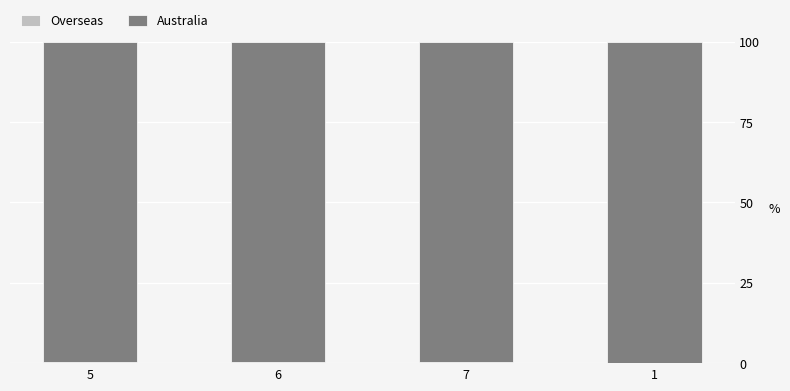

What is the difference between the second highest and second lowest values in the Overseas series?

0.1